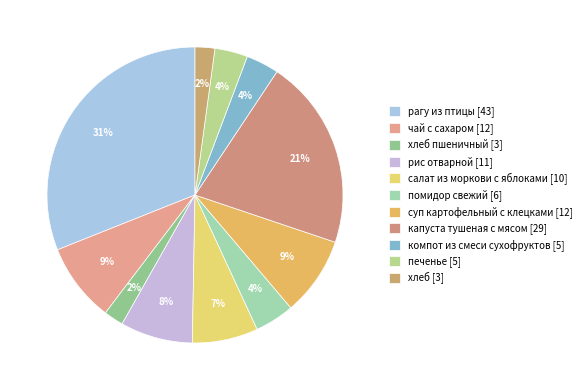

How many segments does this pie chart have?

11